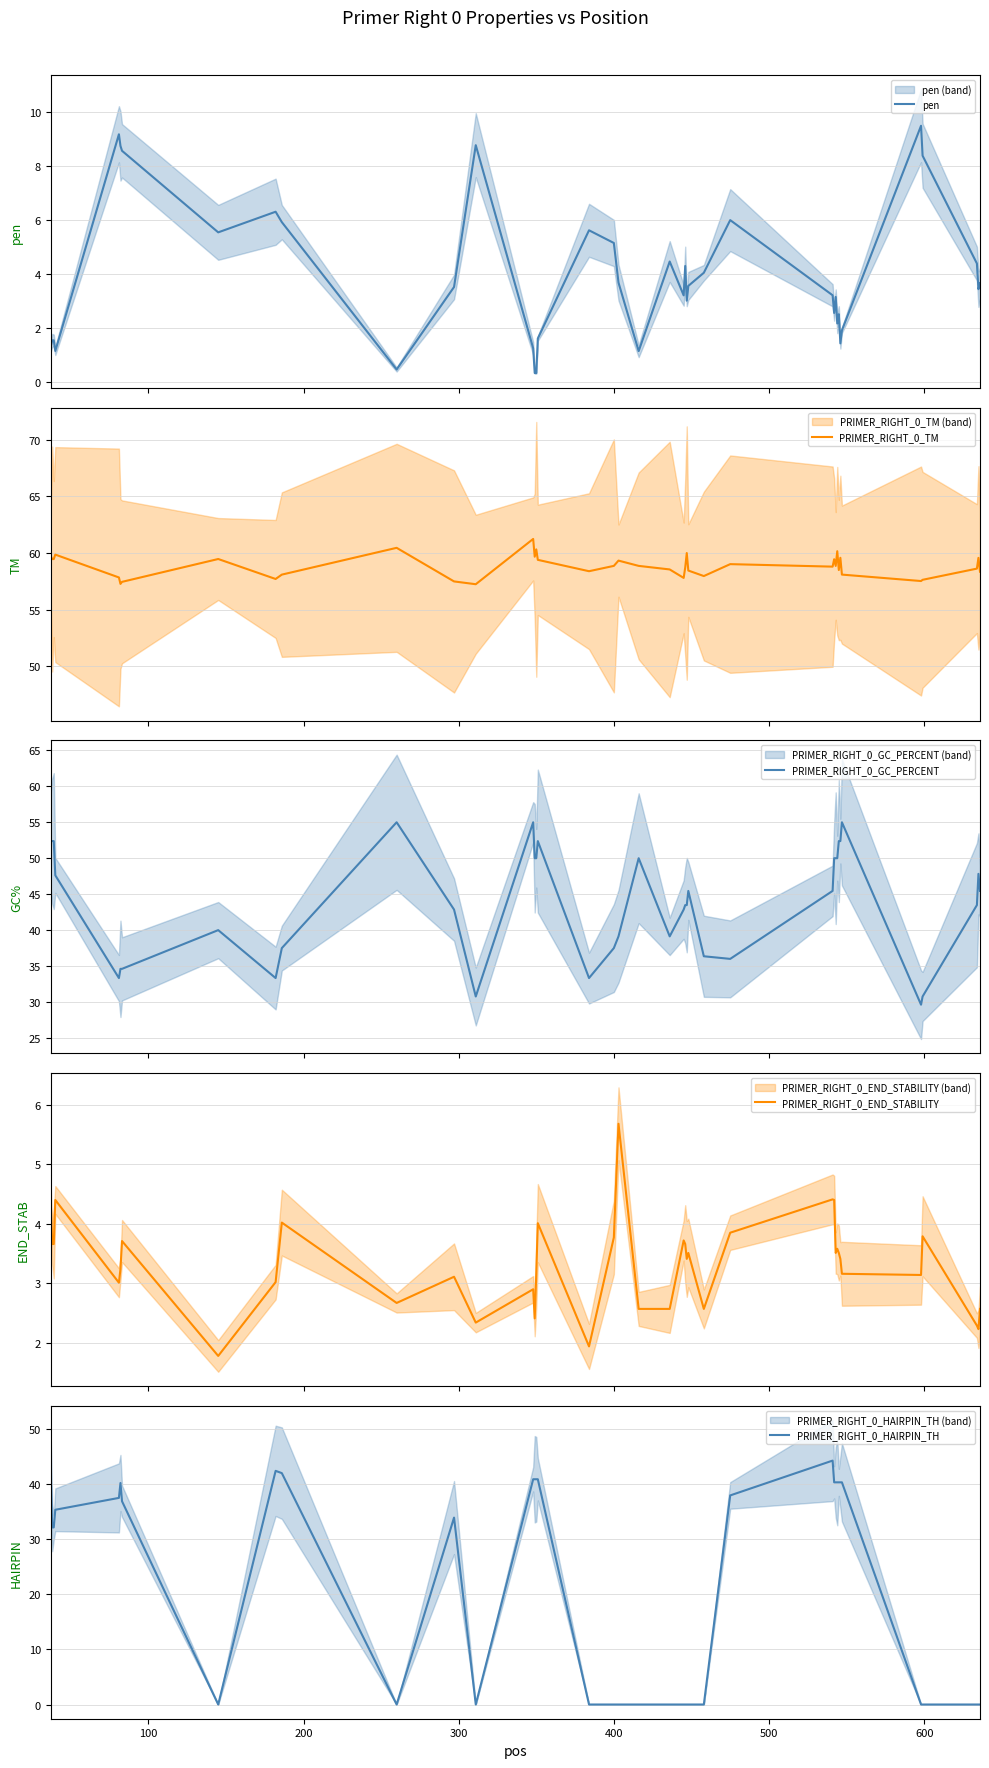

What is the value of the PRIMER_RIGHT_0_HAIRPIN_TH point at the 33rd from the left?

40.3